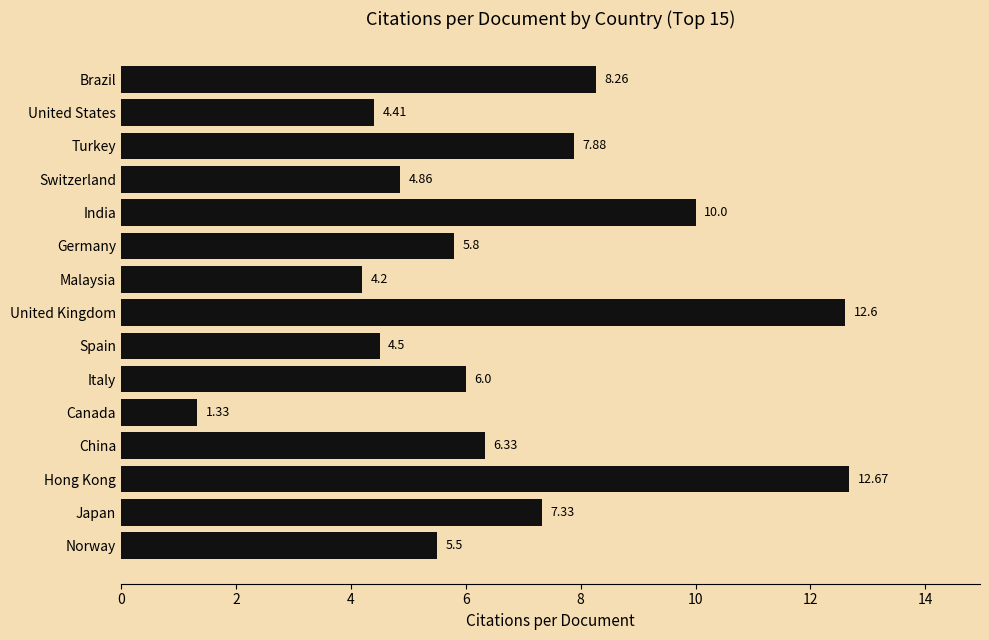

Where is the data nearest to the value 7?

Japan